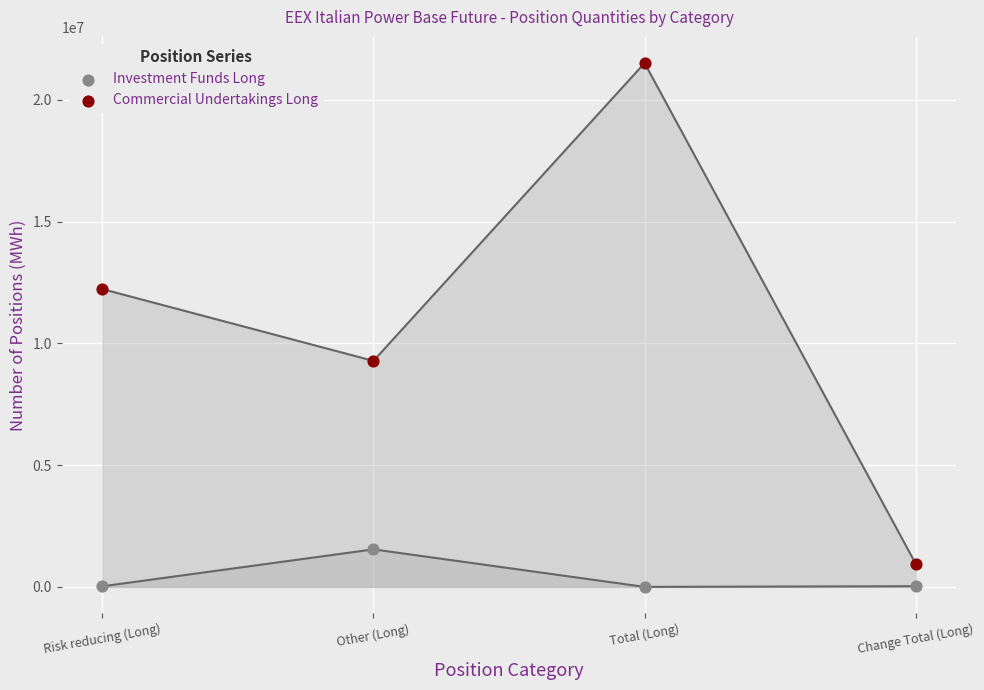

Which series has the largest Y range (max minus min)?

Commercial Undertakings Long